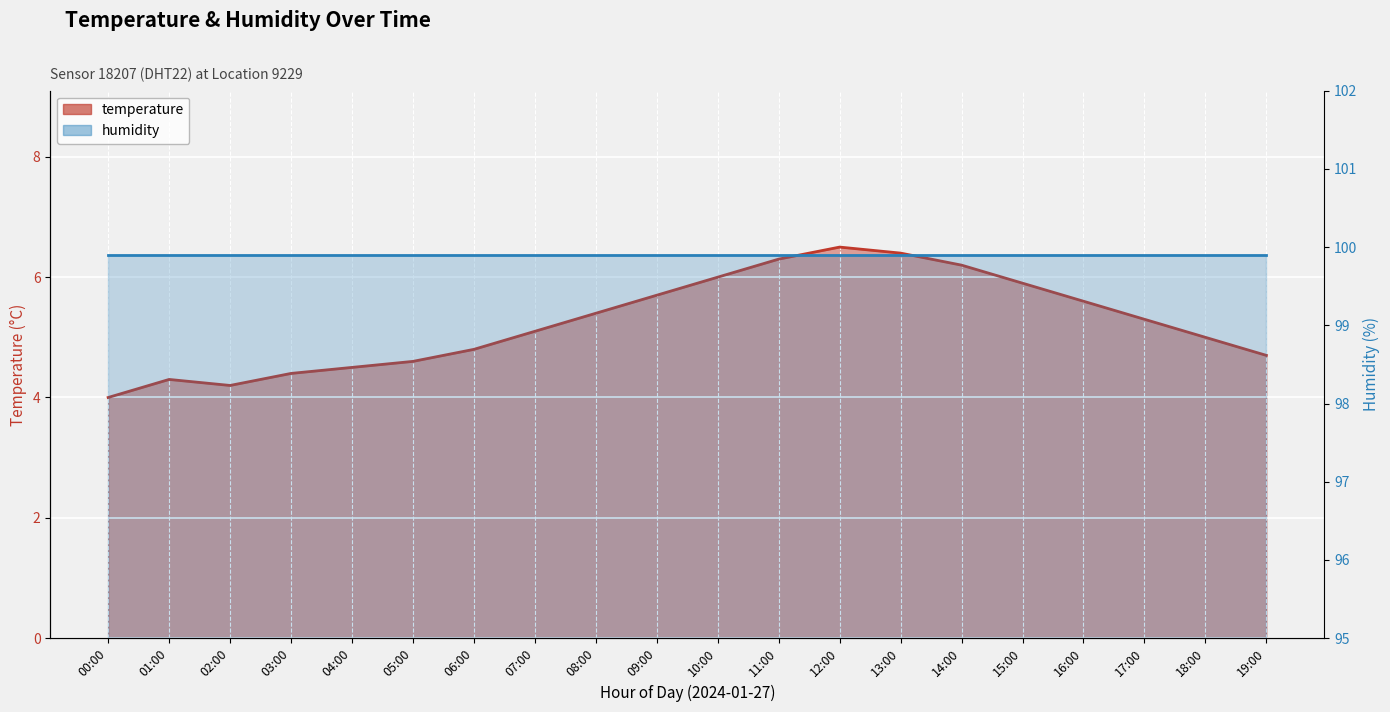

Reading left to right, extract all data points from this chart.

00:00=4.0	01:00=4.3	02:00=4.2	03:00=4.4	04:00=4.5	05:00=4.6	06:00=4.8	07:00=5.1	08:00=5.4	09:00=5.7	10:00=6.0	11:00=6.3	12:00=6.5	13:00=6.4	14:00=6.2	15:00=5.9	16:00=5.6	17:00=5.3	18:00=5.0	19:00=4.7